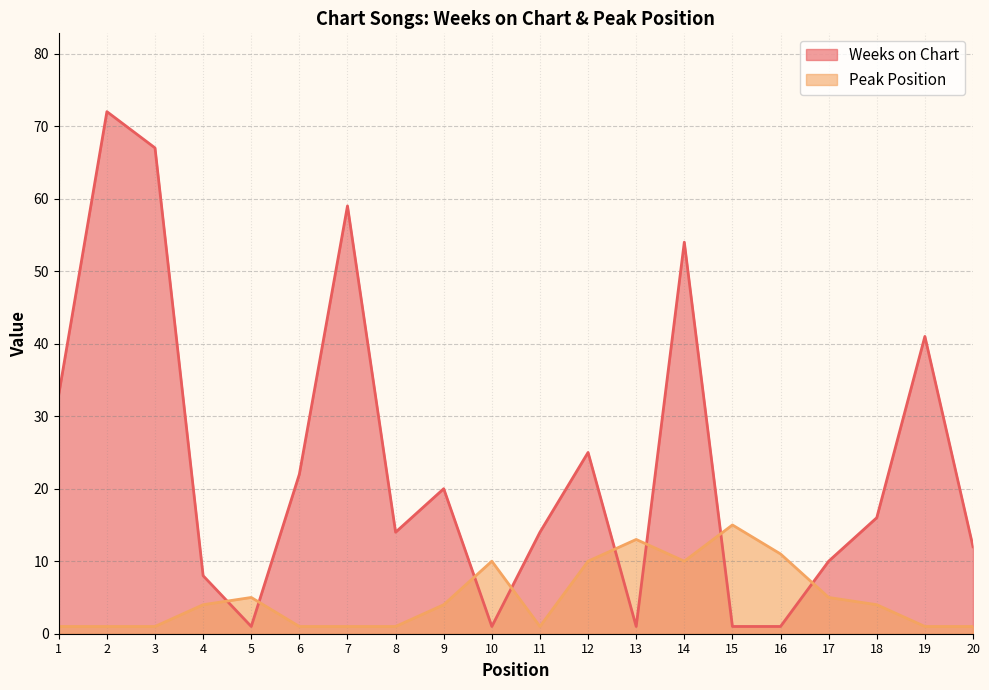

The Weeks on Chart series shows 16 at 18. True or false?

True